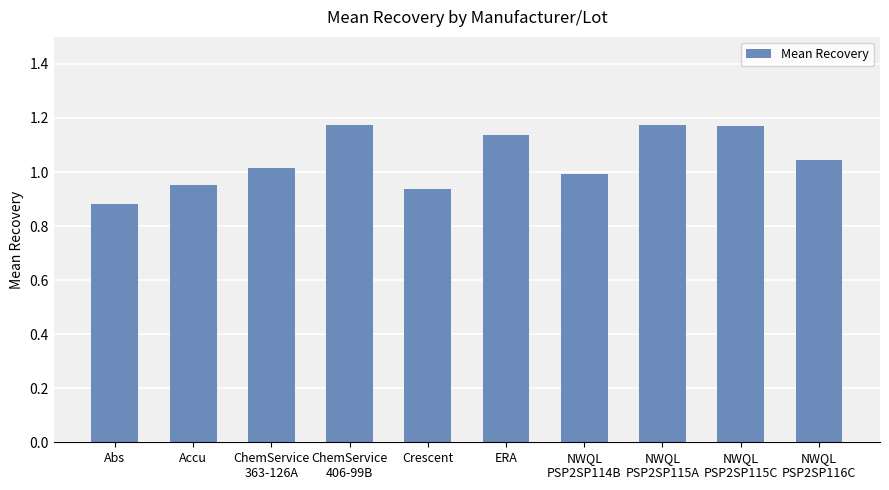

What is the label of the 7th bar from the right?

ChemService
406-99B